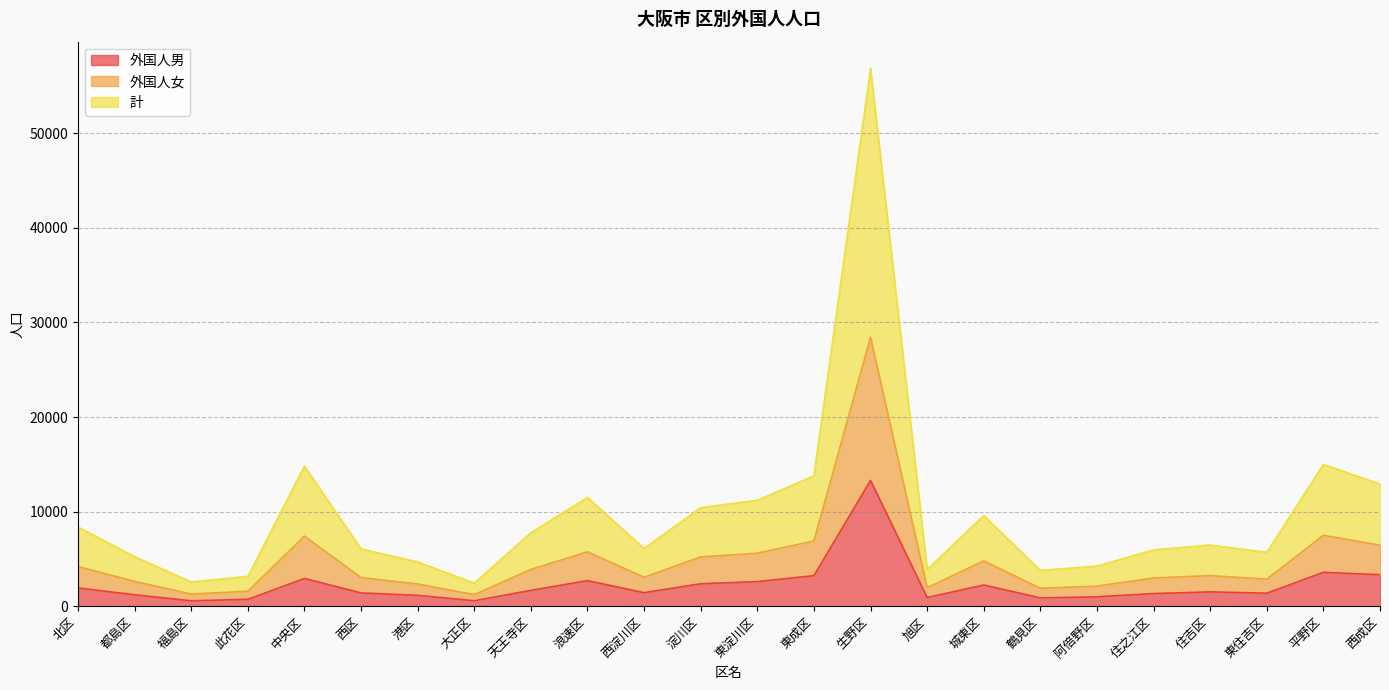

What is the difference between the maximum and minimum values in the 計 series?

54414